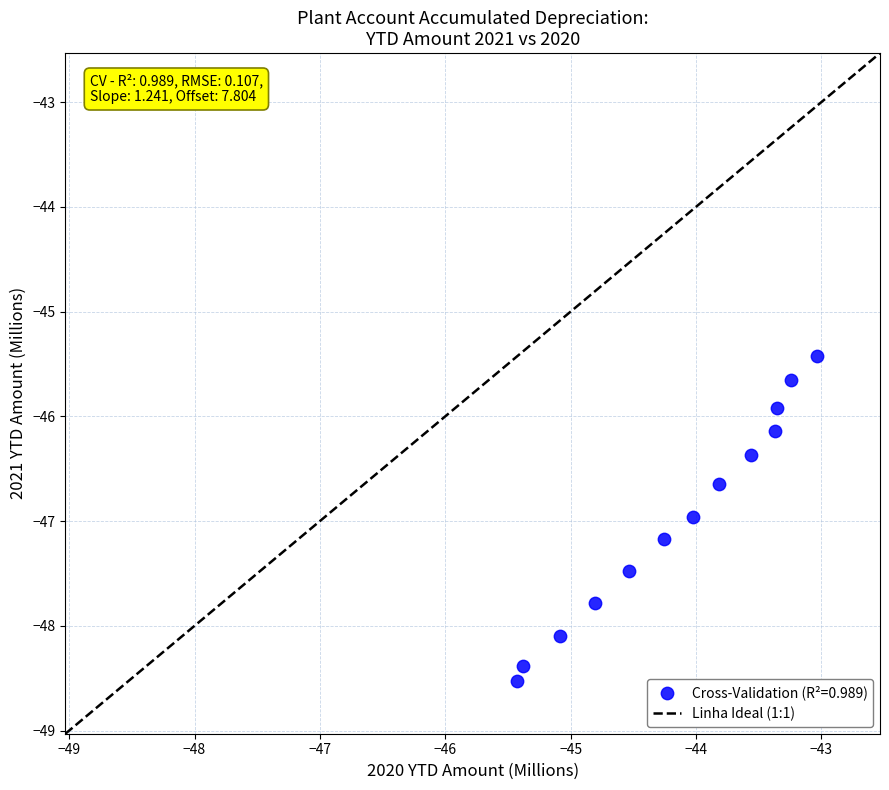

What Y value in the scatter plot is closest to -46?

-45.9